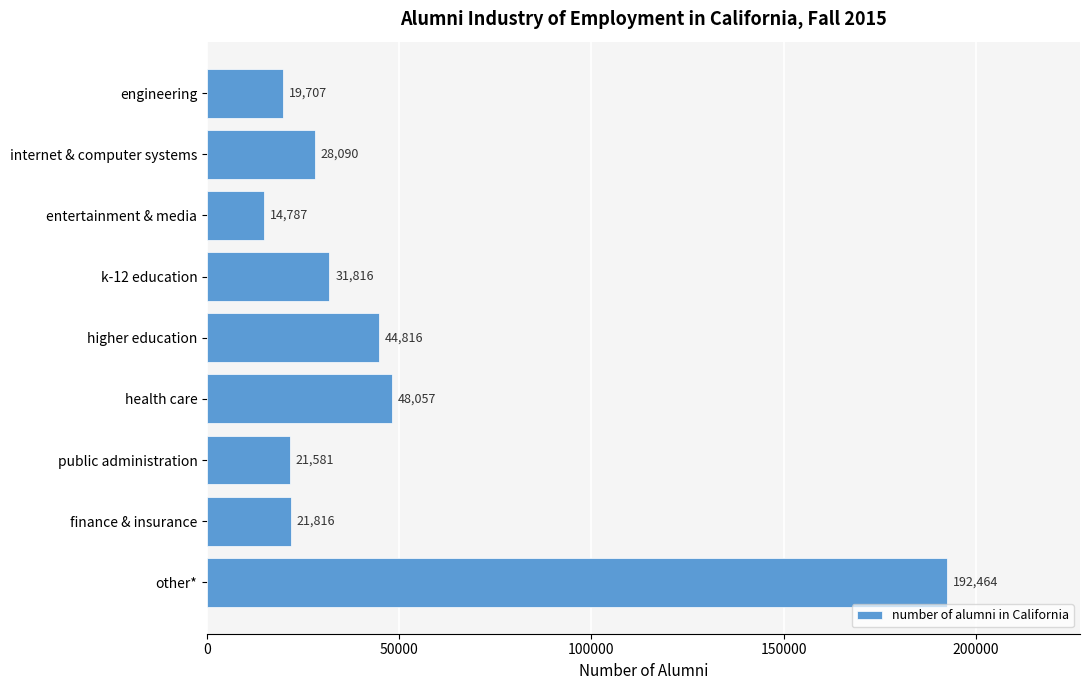

Rank the categories by value from lowest to highest.

entertainment & media, engineering, public administration, finance & insurance, internet & computer systems, k-12 education, higher education, health care, other*